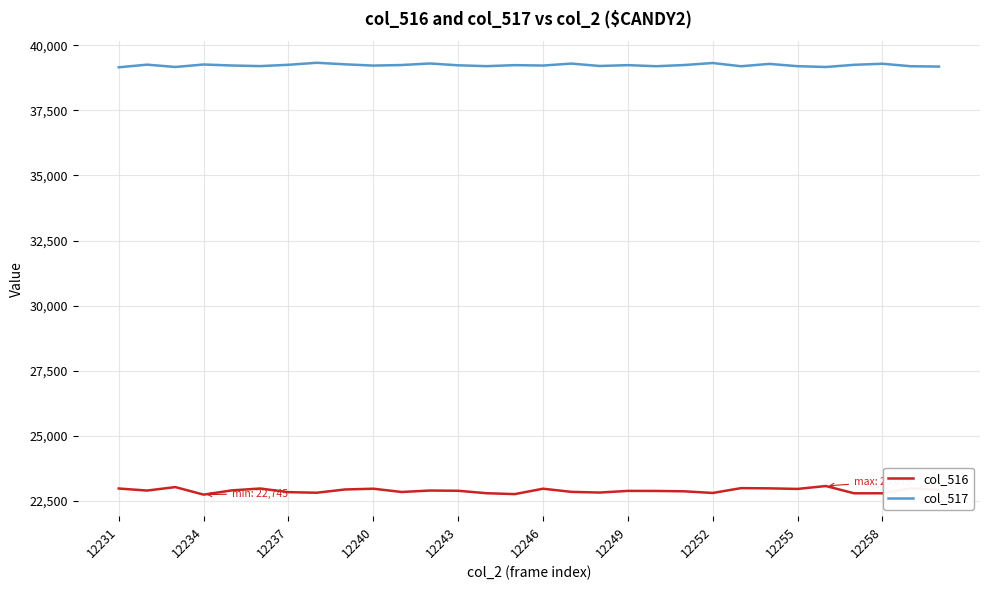

True or false: col_517 and col_516 cross at least once.

False